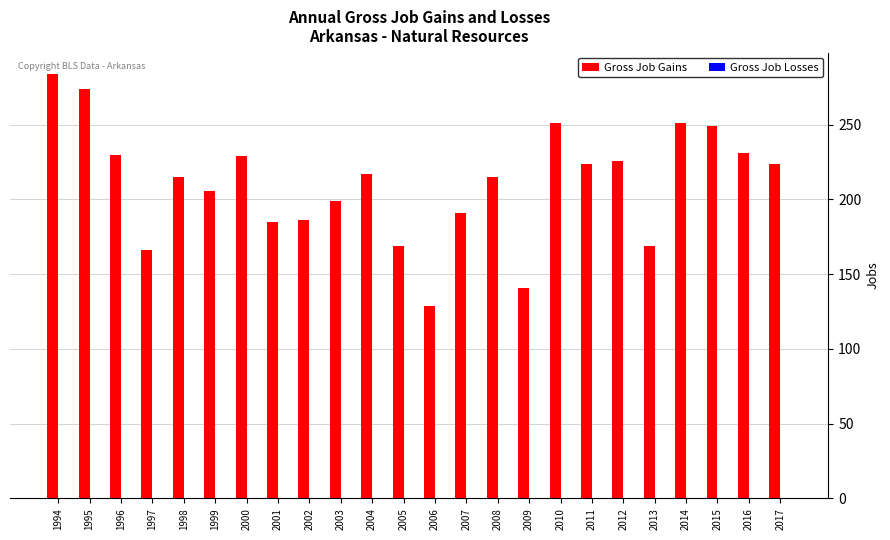

What is the greatest value displayed?

284